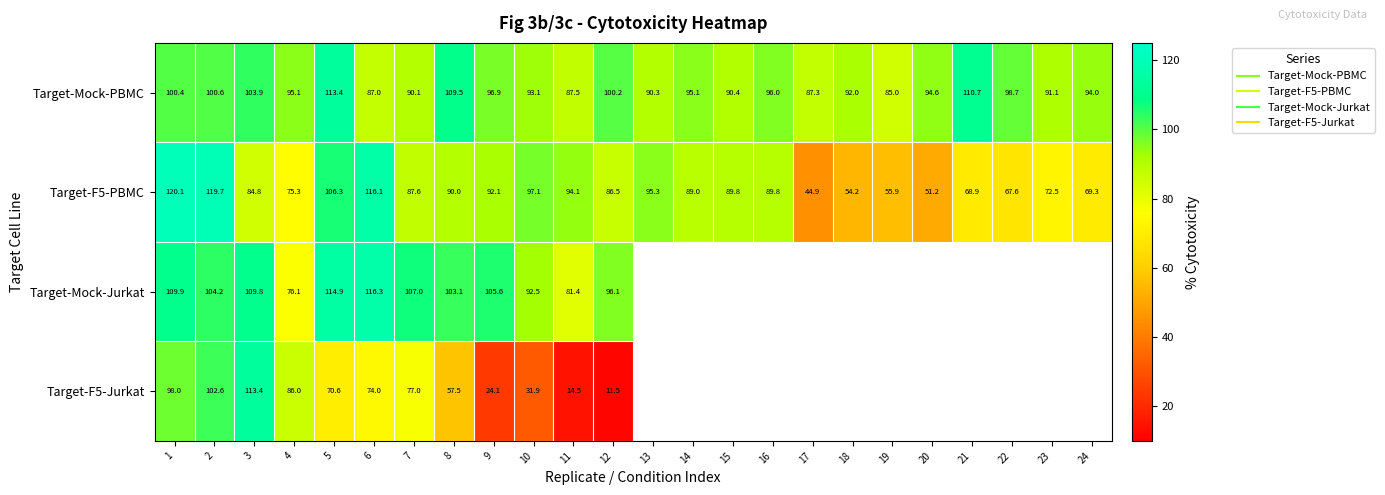

How many values in the Target-F5-PBMC series are below 88?

12